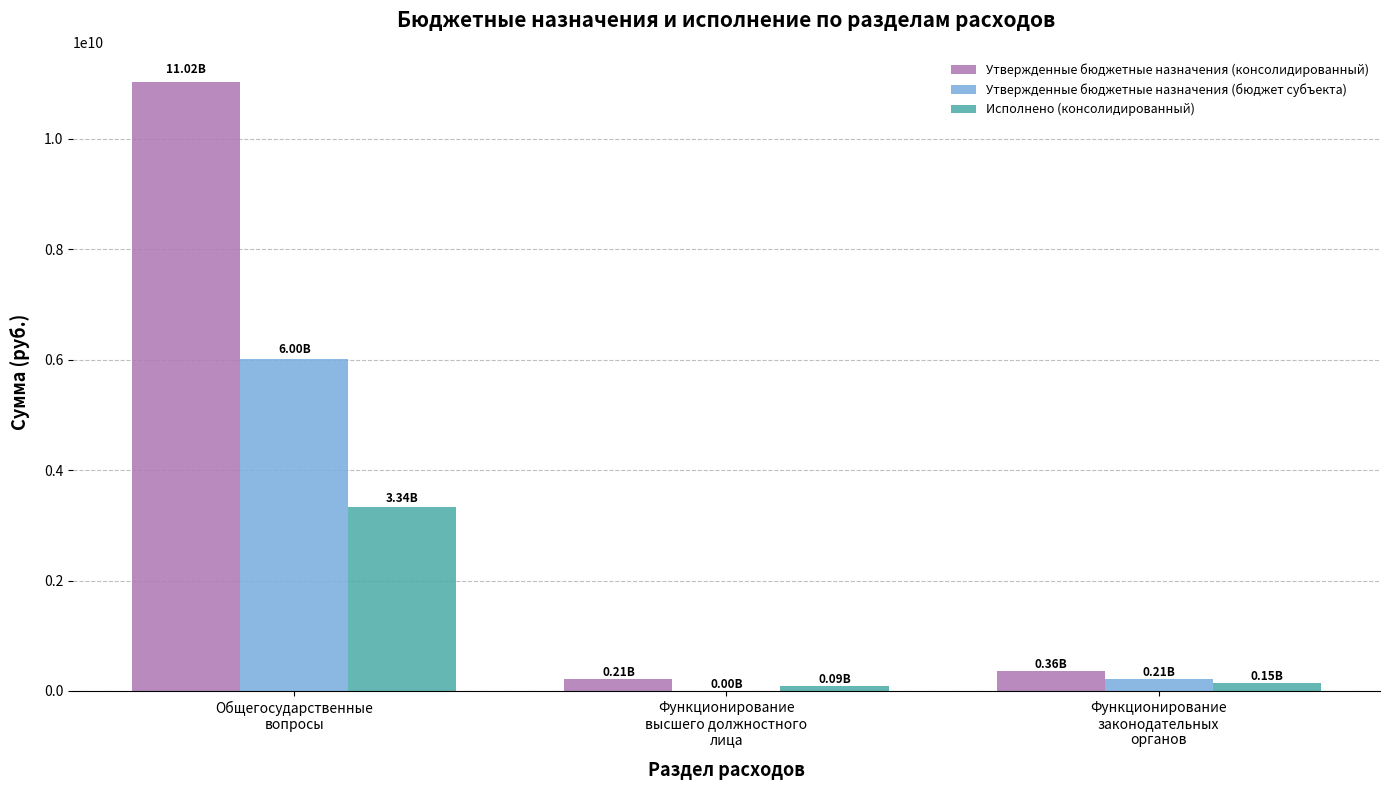

Which series has the largest total across all categories?

Утвержденные бюджетные назначения (консолидированный)